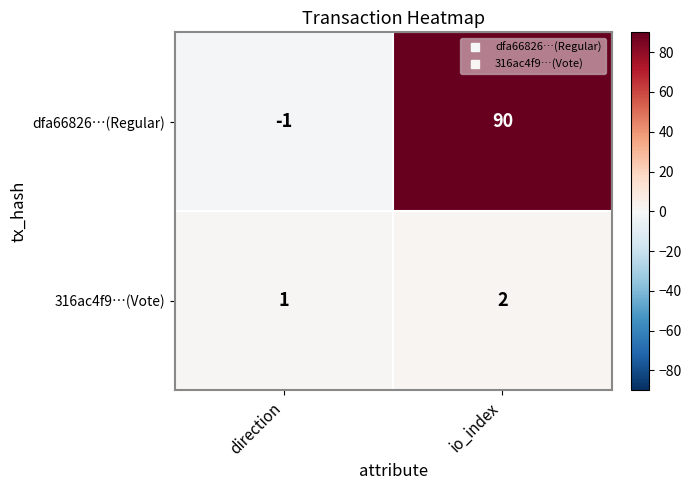

Is the value of dfa66826…(Regular) at direction greater than the value of 316ac4f9…(Vote) at io_index?

No